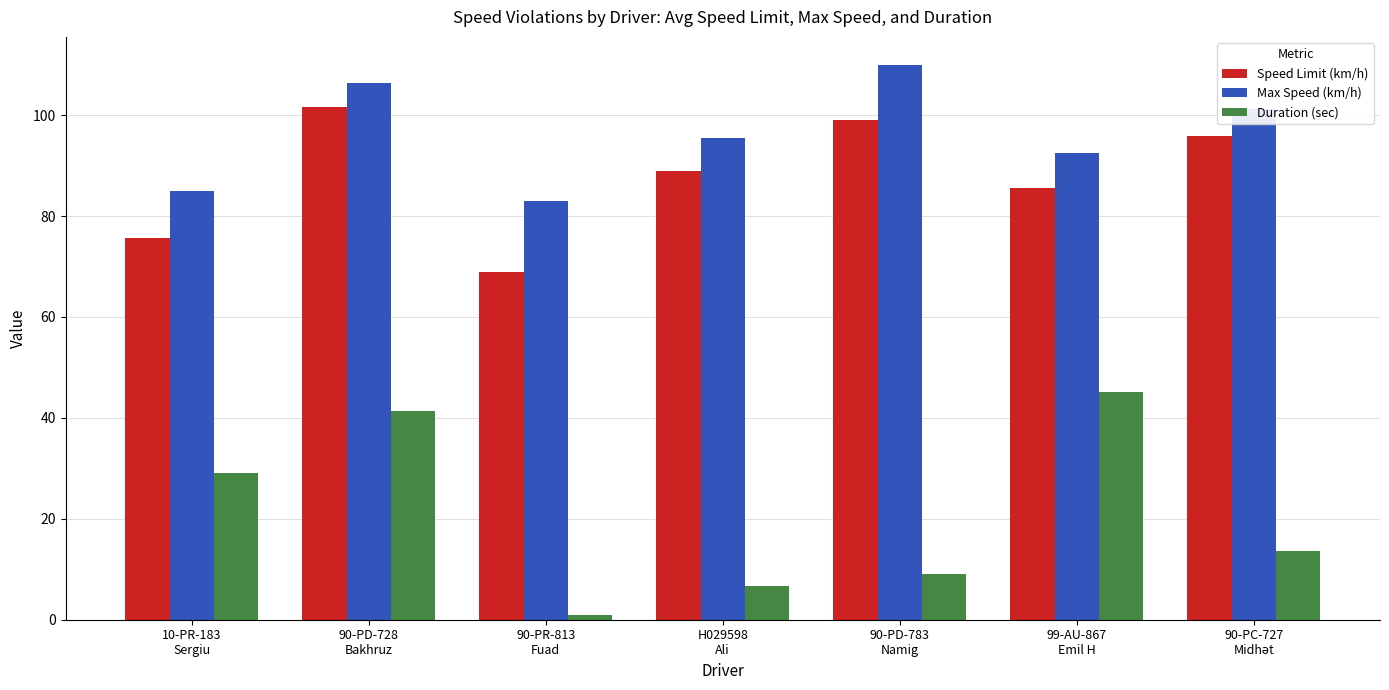

How many bars are there in total?

21